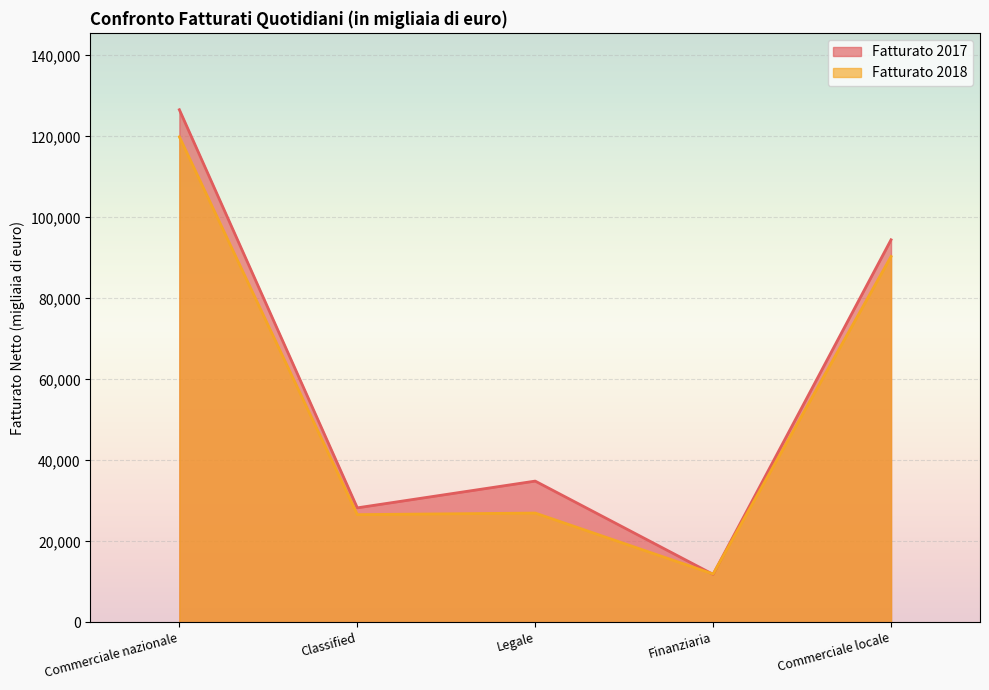

Rank the series at Commerciale locale from highest to lowest value.

Fatturato 2017, Fatturato 2018